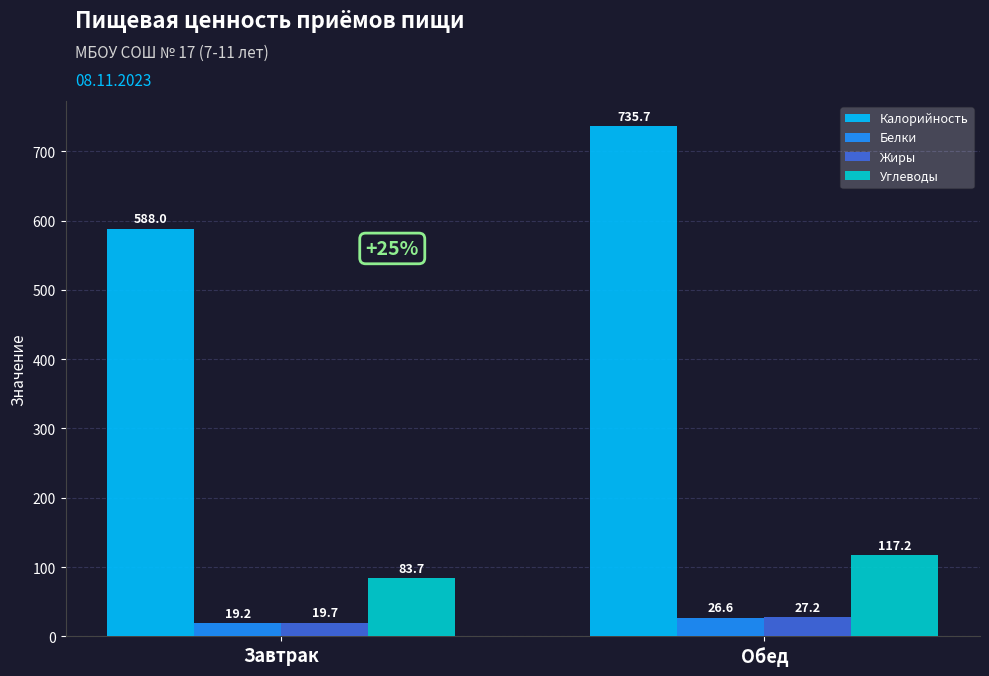

What is the difference between the maximum and minimum values in the Калорийность series?

147.7